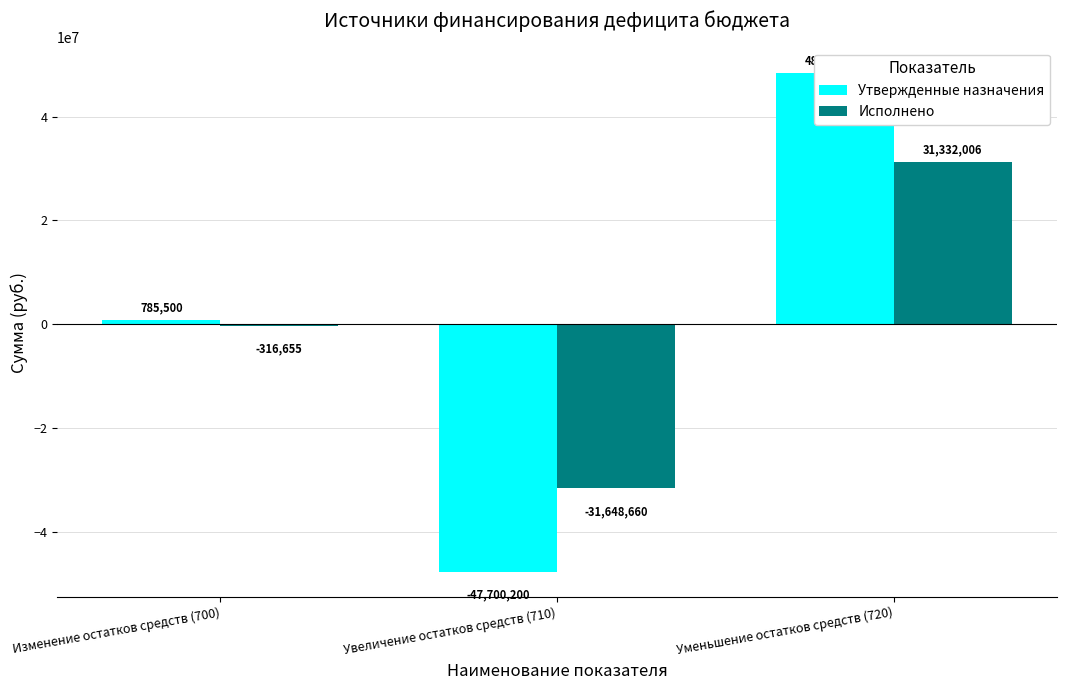

How many groups of bars are there?

3